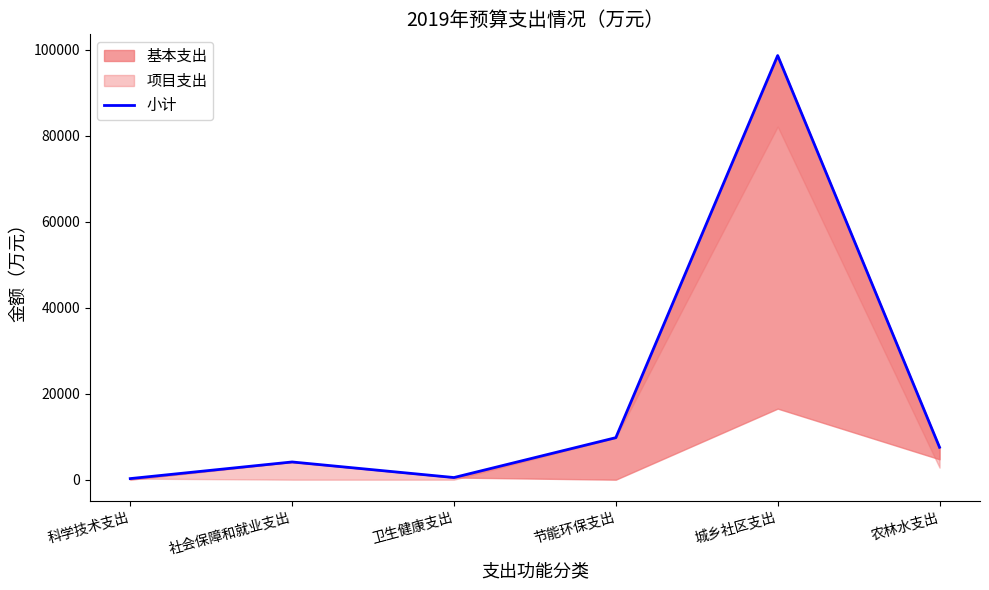

Reading right to left, extract all data points from this chart.

农林水支出=7534.3	城乡社区支出=98630.3	节能环保支出=9768.0	卫生健康支出=496.4	社会保障和就业支出=4118.1	科学技术支出=251.0